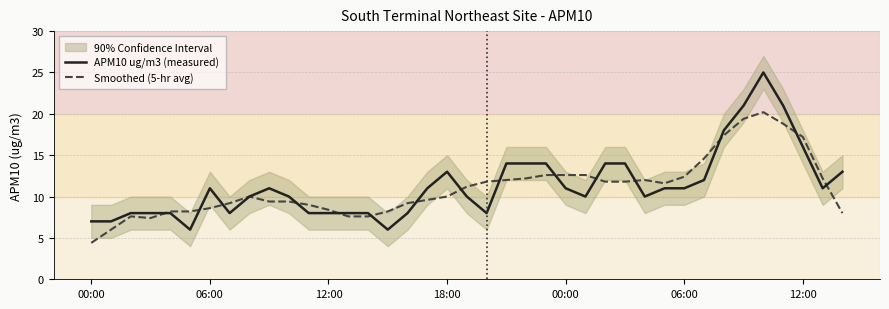

In APM10 ug/m3 (measured), how many points are higher than both neighbors (excluding endpoints)?

4